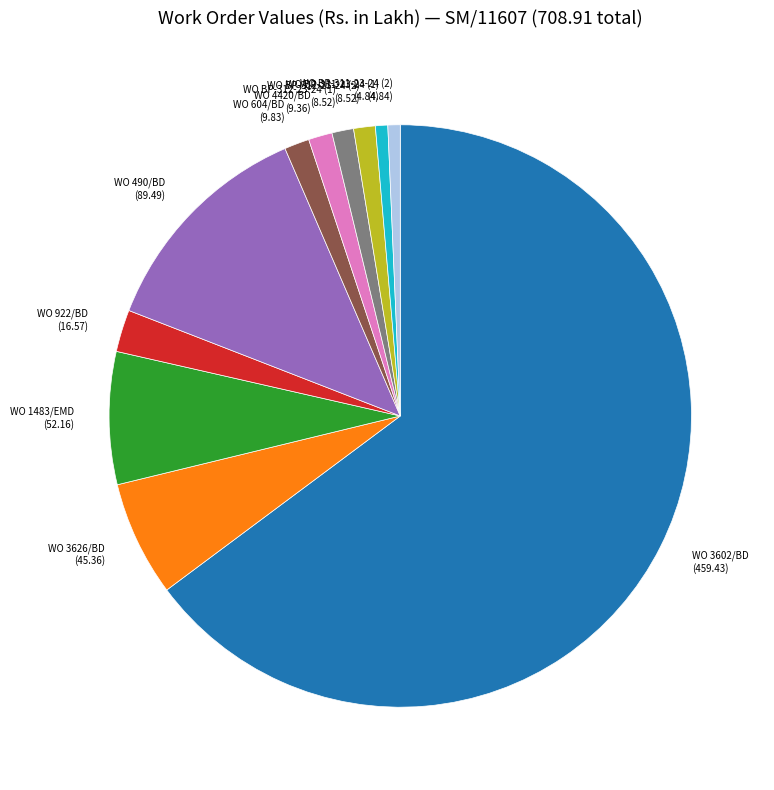

Approximately how many times larger is the value at WO 922/BD compared to WO BP-312-23-24 (2)?

1.9